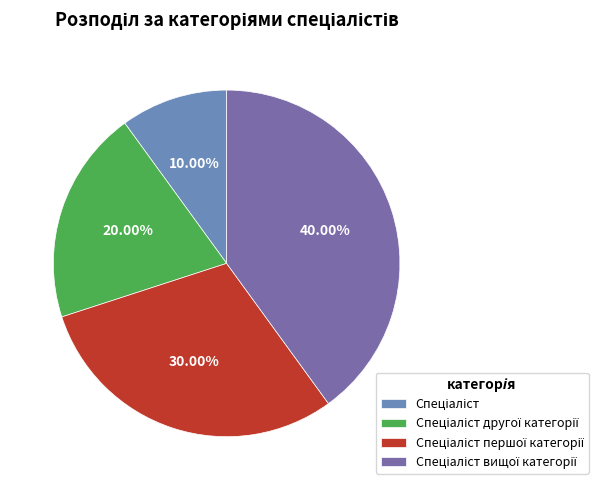

Is there any slice that represents more than half of the pie?

No